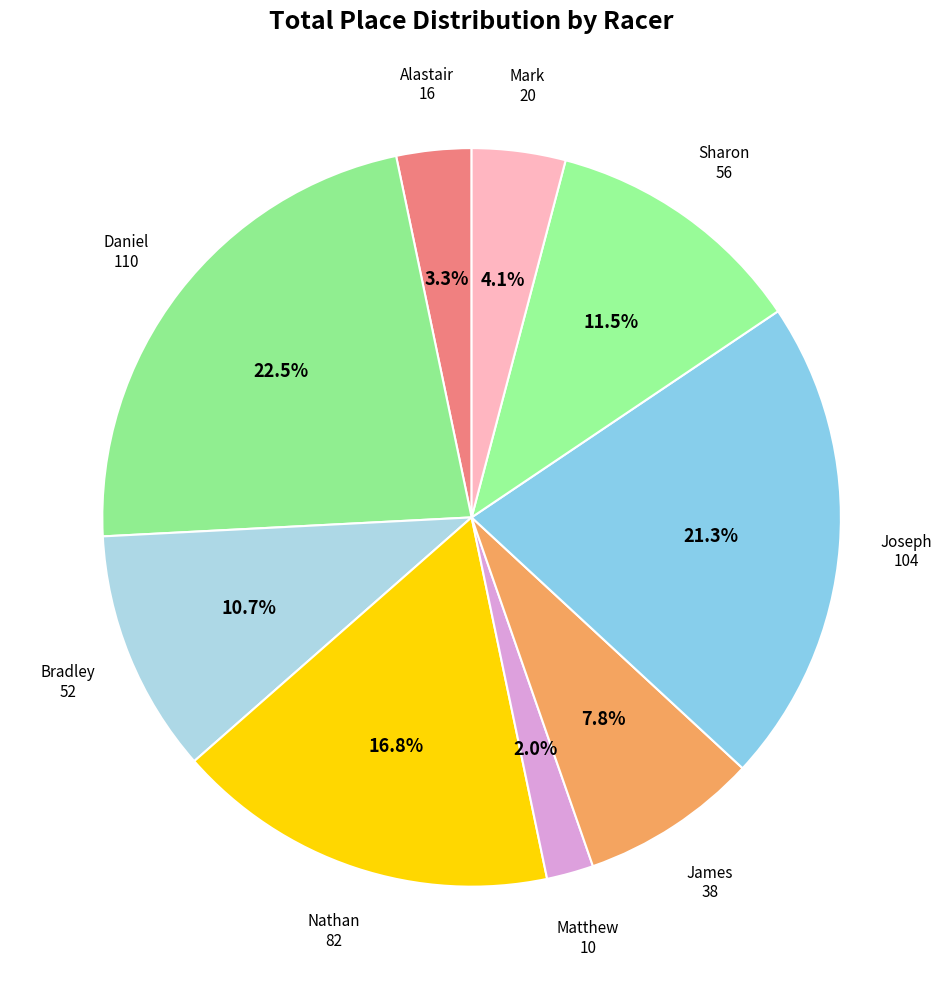

Count the number of slices in the pie.

9